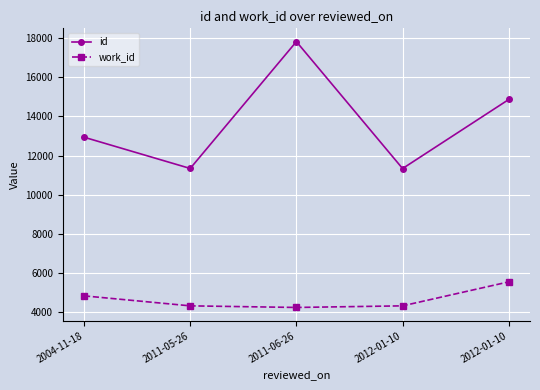

How many categories are shown in the chart?

5